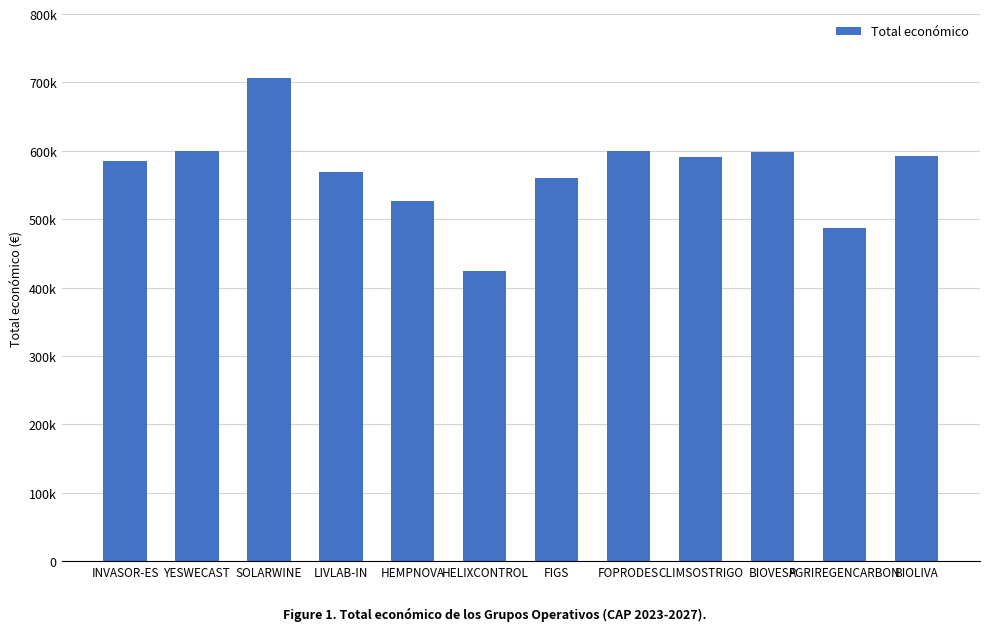

List the labels in order of value, largest first.

SOLARWINE, YESWECAST, FOPRODES, BIOVESP, BIOLIVA, CLIMSOSTRIGO, INVASOR-ES, LIVLAB-IN, FIGS, HEMPNOVA, AGRIREGENCARBON, HELIXCONTROL